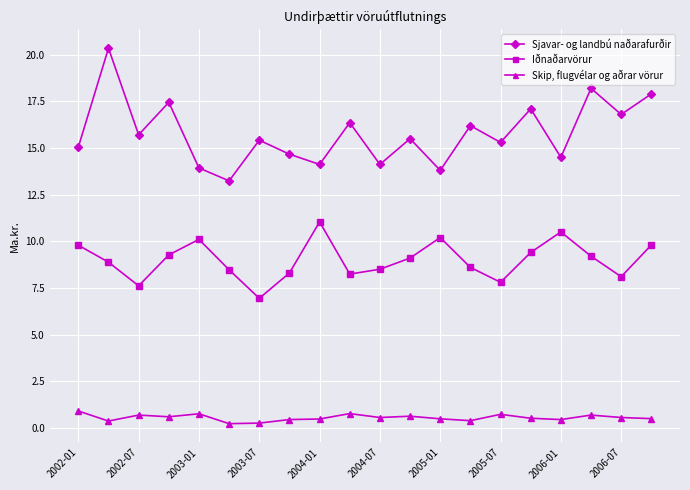

Rank the series by their average value, from lowest to highest.

Skip, flugvélar og aðrar vörur, Iðnaðarvörur, Sjavar- og landbú naðarafurðir